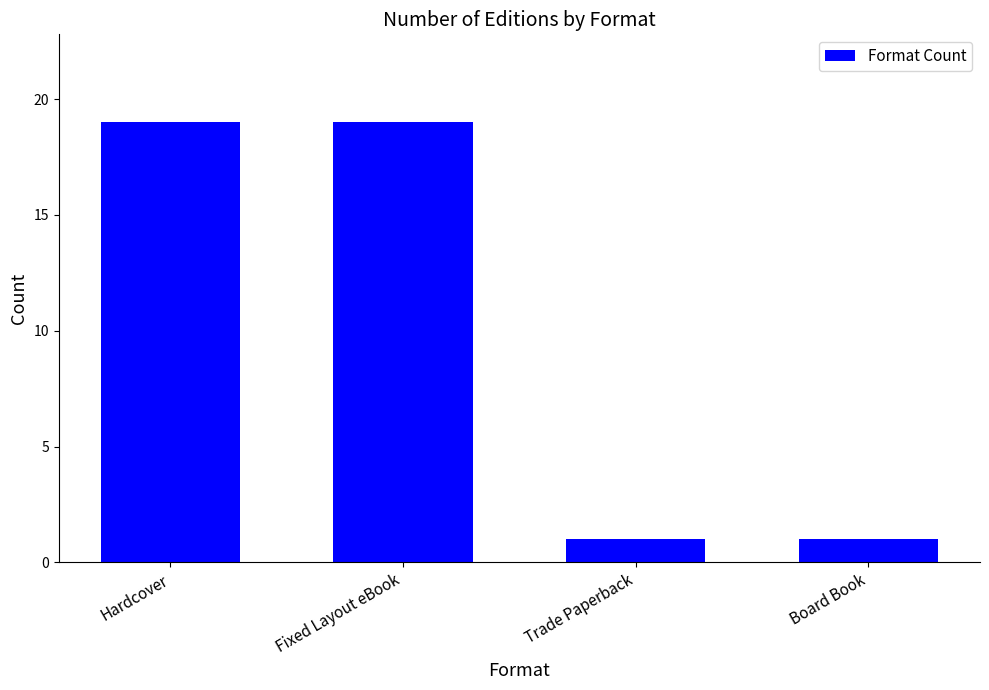

Are the bars grouped side by side (vs. stacked)?

No